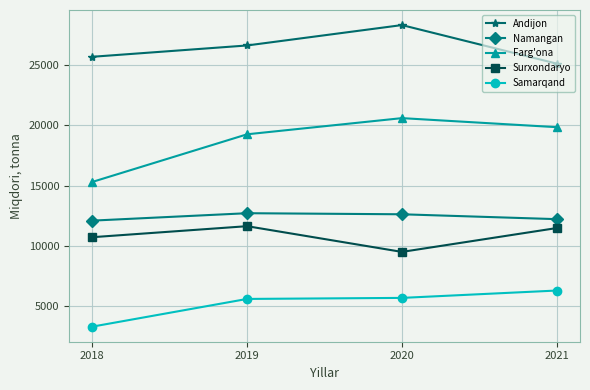

What is the value of the Surxondaryo point at the 4th from the left?

11468